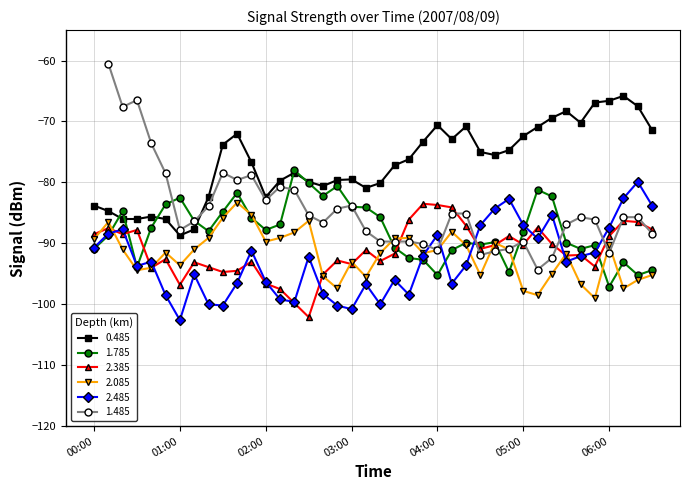

What is the value of the 2.085 point at the 23rd from the left?

-89.1